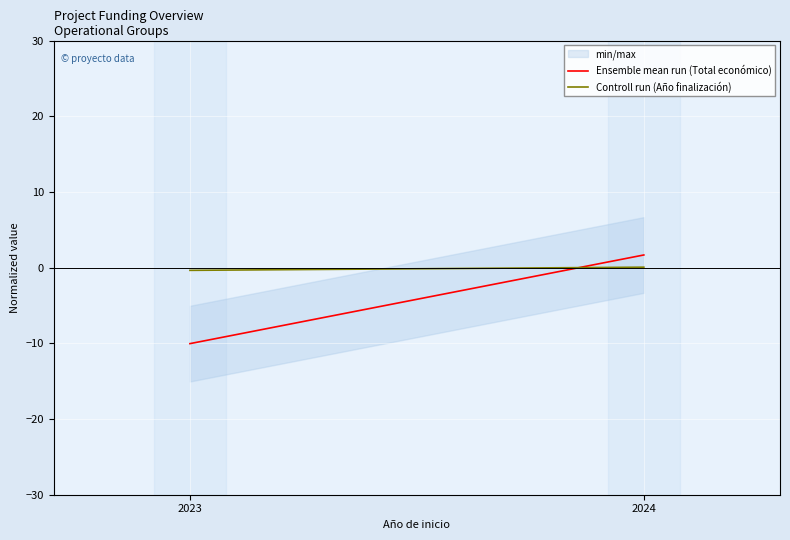

What is the sum of the Controll run (Año finalización) values at 2023 and 2024?

-0.3